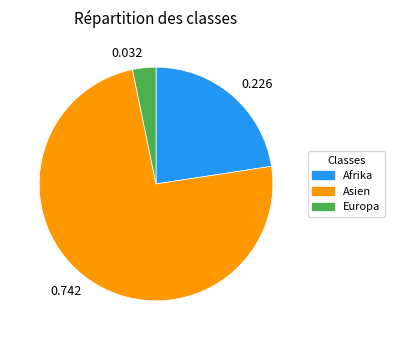

Which slice is the smallest?

0.032